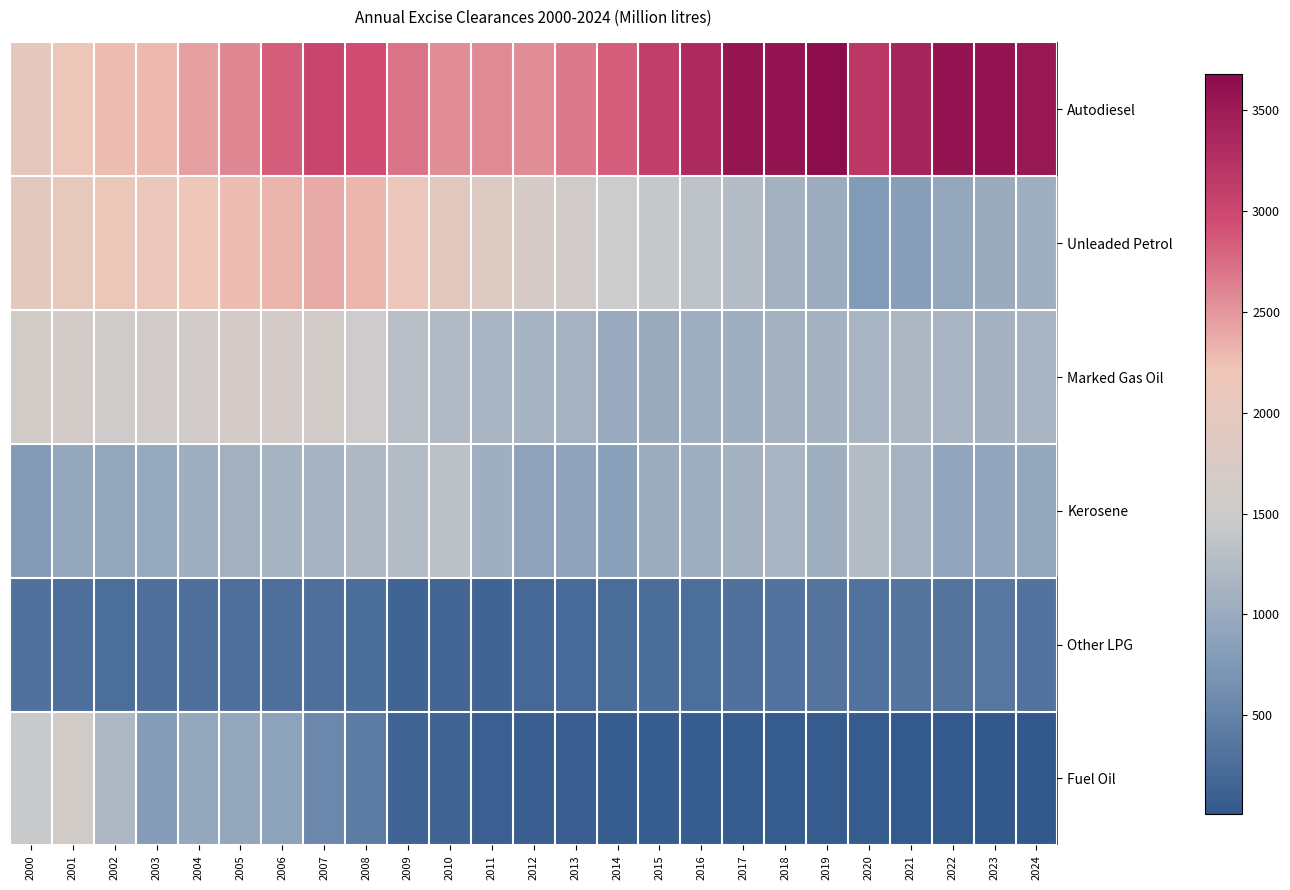

What is the difference between the highest and lowest values at 2023?

3570